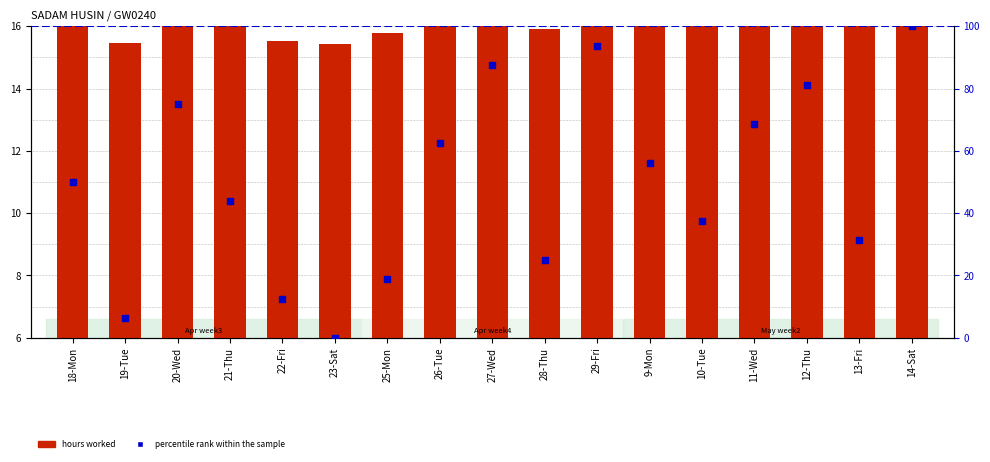

What are all the series names shown in the legend?

hours worked, percentile rank within the sample